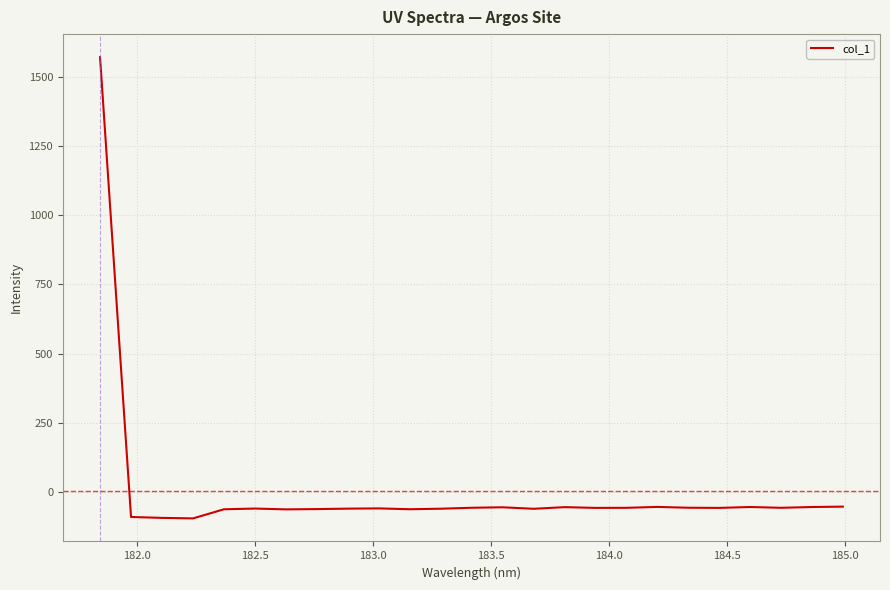

What is the difference between the maximum and minimum values?

1664.5